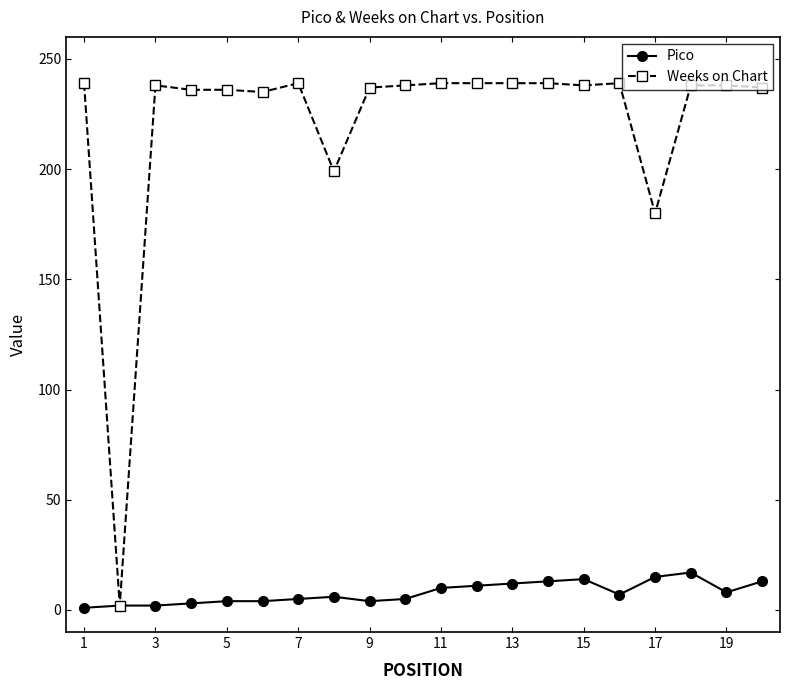

Rank the series by their average value, from lowest to highest.

Pico, Weeks on Chart